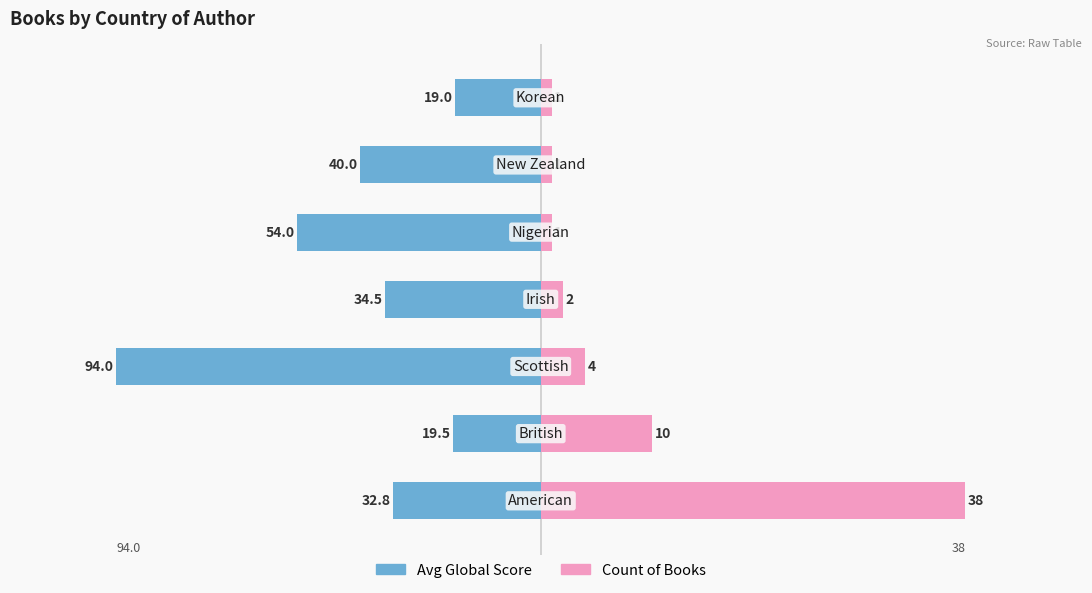

How many series are shown in this chart?

2